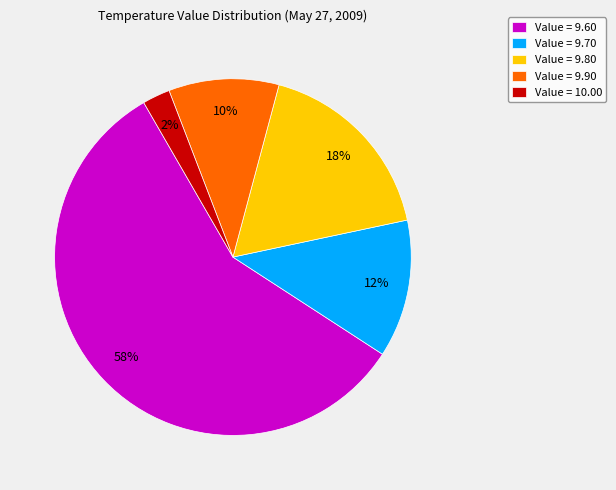

Which slice represents more than half of the pie?

Value = 9.60